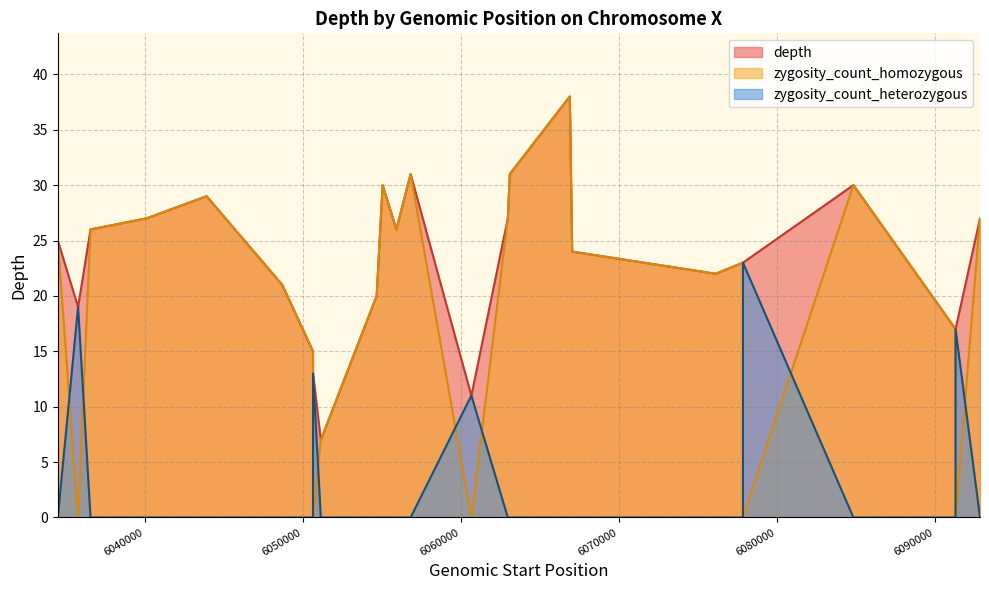

The zygosity_count_homozygous series shows 29 at 6043908. True or false?

True